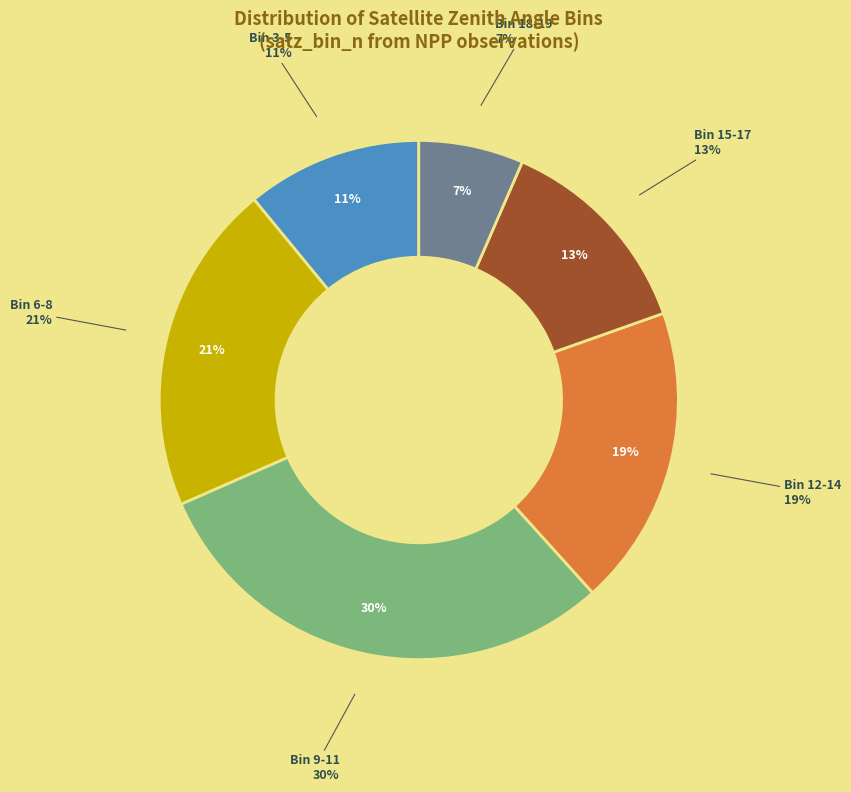

Count the number of slices in the pie.

3